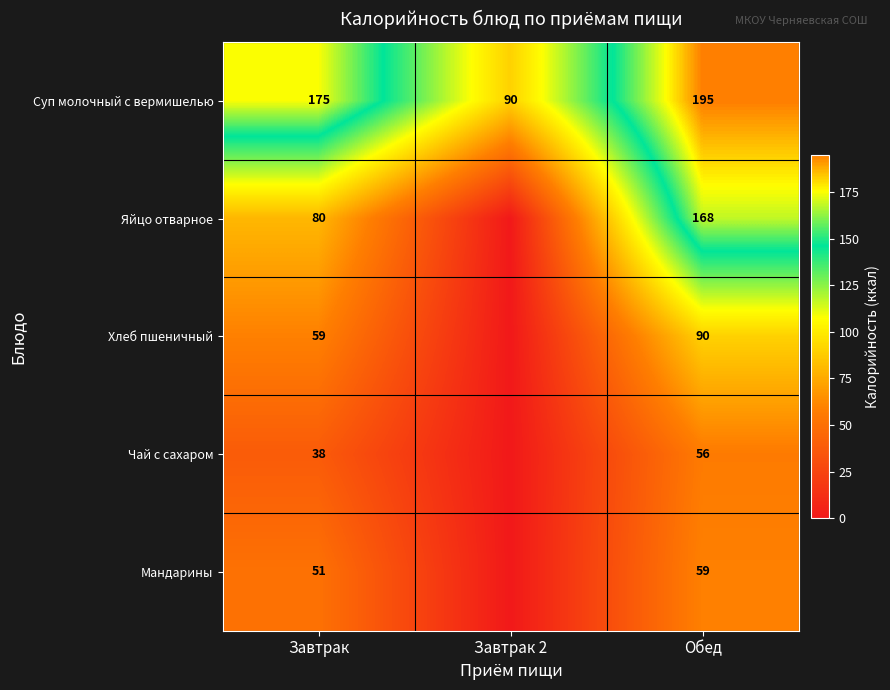

Rank the series at Обед from lowest to highest value.

Чай с сахаром, Мандарины, Хлеб пшеничный, Яйцо отварное, Суп молочный с вермишелью